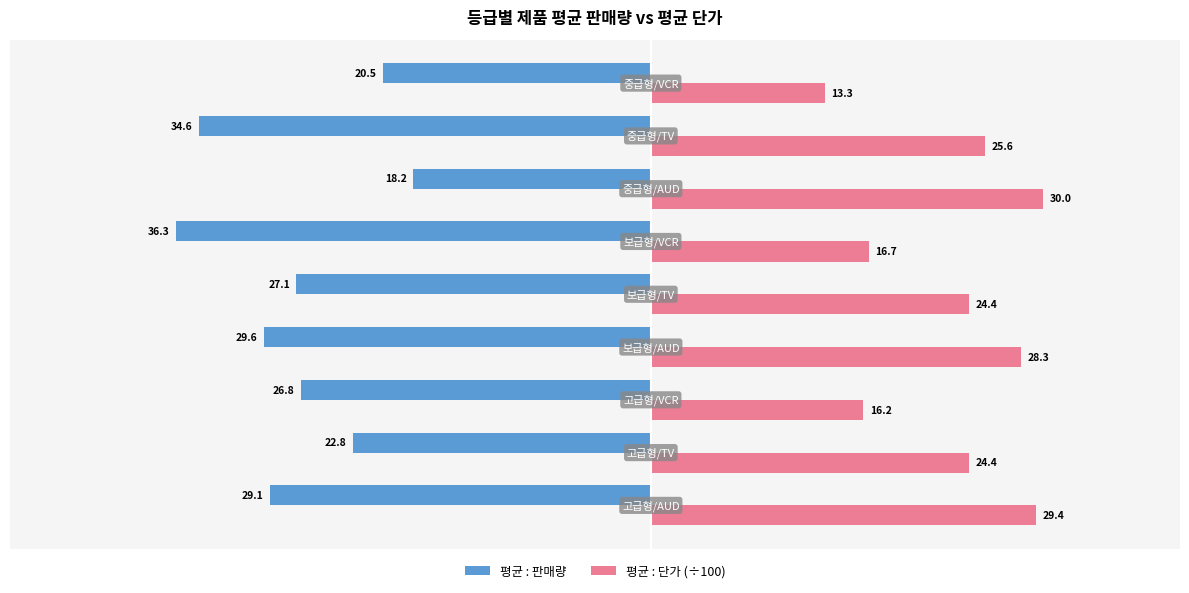

Rank the series by their maximum value, from lowest to highest.

평균 : 판매량, 평균 : 단가 (÷100)